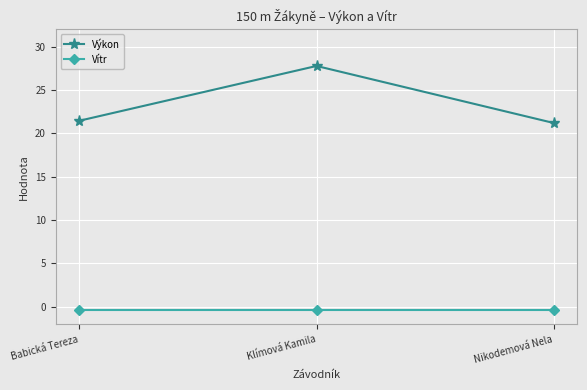

The Výkon series shows 27.8 at Klímová Kamila. True or false?

True